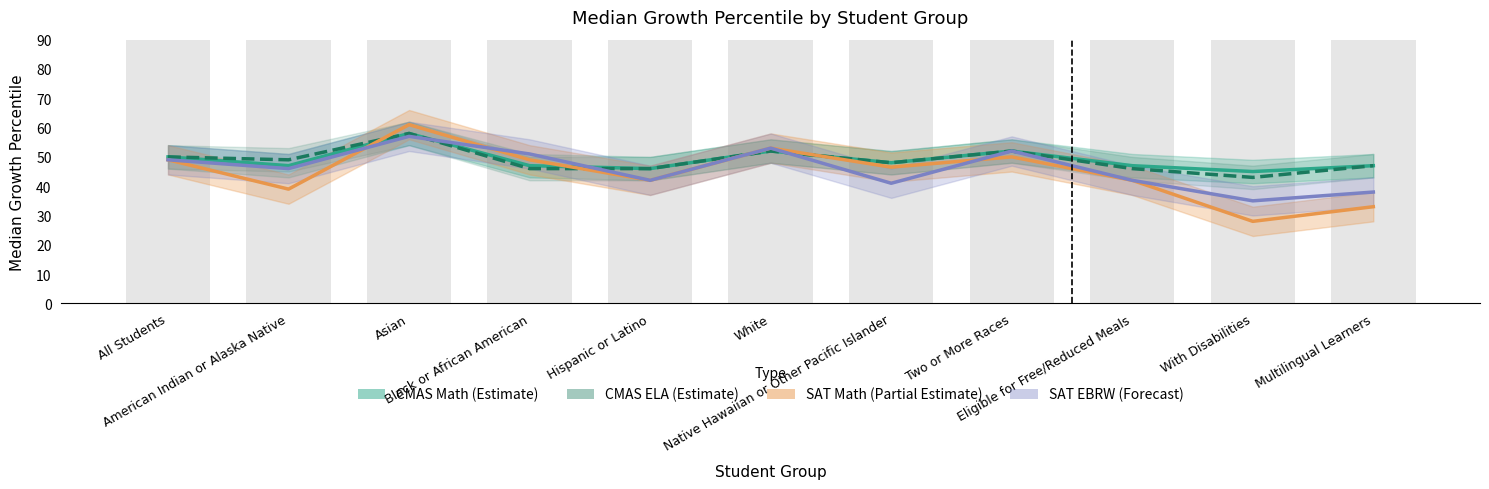

What is the spread (max minus min) of values at Native Hawaiian or Other Pacific Islander?

7.0